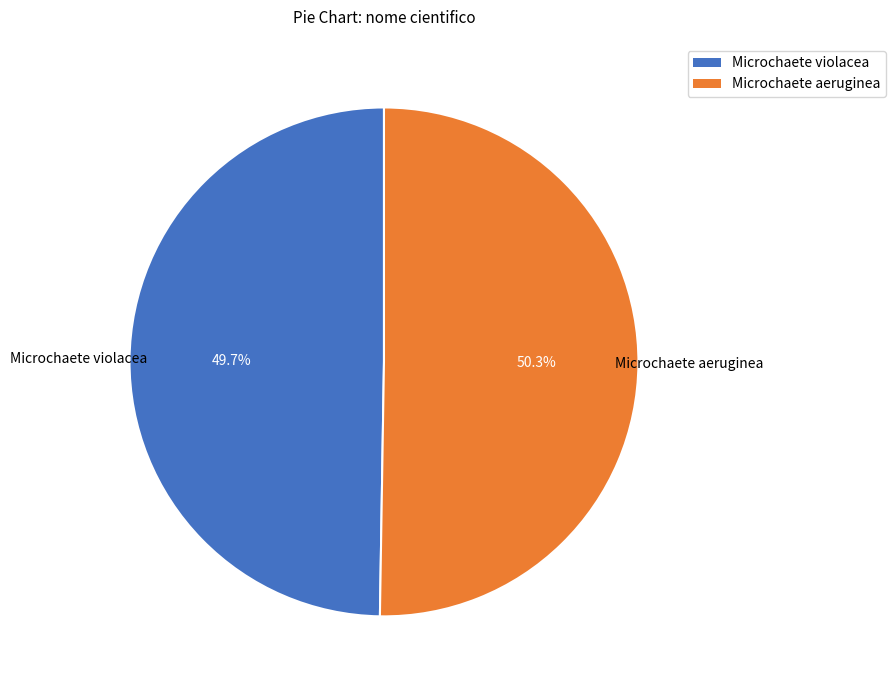

What percentage is the Microchaete violacea slice, to the nearest percent?

50%